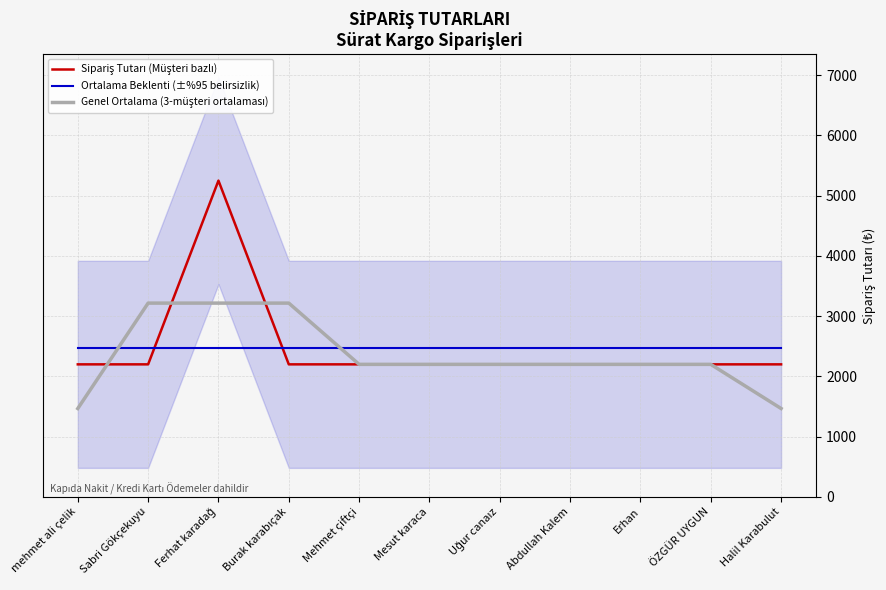

Where is Sipariş Tutarı (Müşteri bazlı) nearest to the value 3724?

mehmet ali çelik